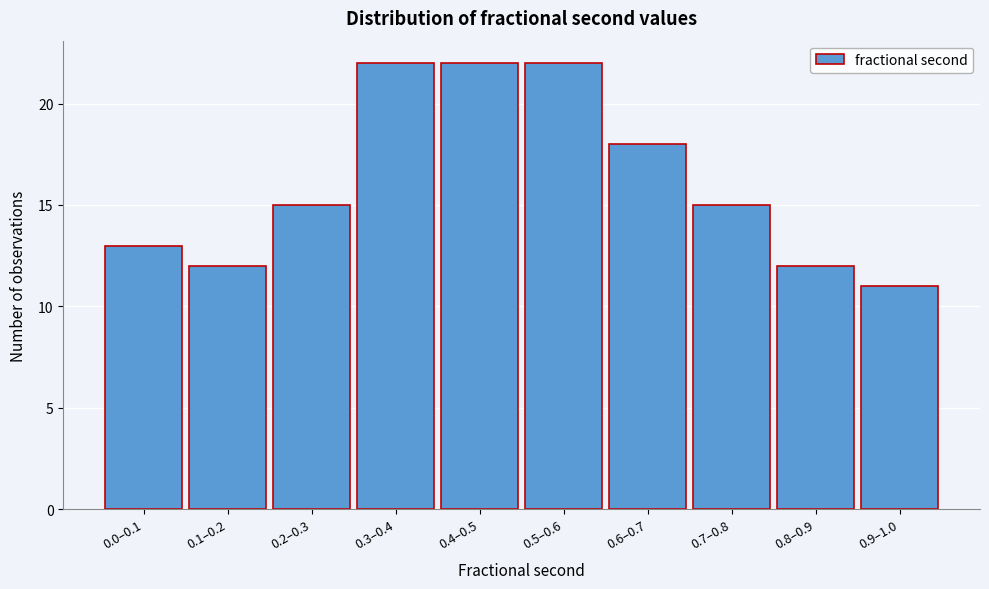

Reading left to right, transcribe all the data shown in this chart.

13	12	15	22	22	22	18	15	12	11